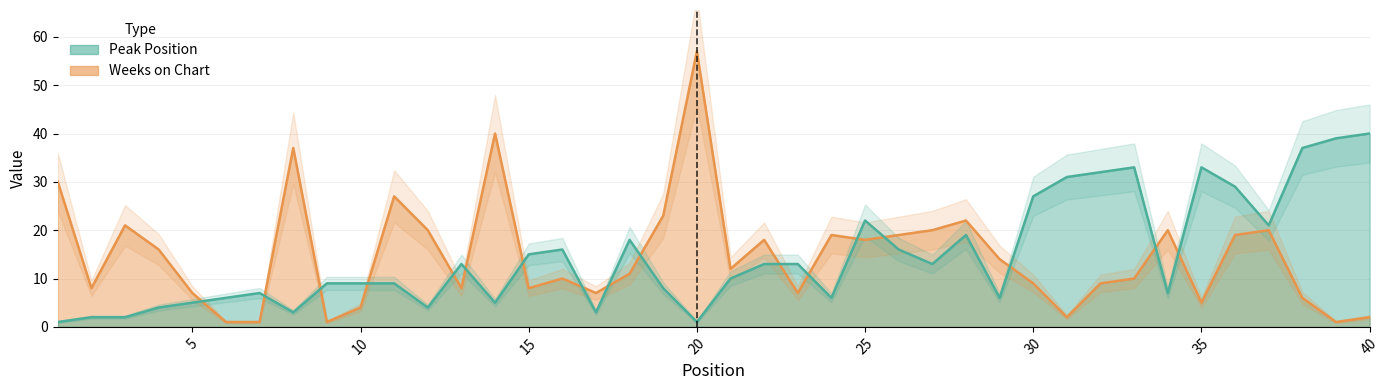

Reading left to right, list all the values displayed in this chart.

Peak Position: 1=1	2=2	3=2	4=4	5=5	6=6	7=7	8=3	9=9	10=9	11=9	12=4	13=13	14=5	15=15	16=16	17=3	18=18	19=8	20=1	21=10	22=13	23=13	24=6	25=22	26=16	27=13	28=19	29=6	30=27	31=31	32=32	33=33	34=7	35=33	36=29	37=21	38=37	39=39	40=40
Weeks on Chart: 1=30	2=8	3=21	4=16	5=7	6=1	7=1	8=37	9=1	10=4	11=27	12=20	13=8	14=40	15=8	16=10	17=7	18=11	19=23	20=57	21=12	22=18	23=7	24=19	25=18	26=19	27=20	28=22	29=14	30=9	31=2	32=9	33=10	34=20	35=5	36=19	37=20	38=6	39=1	40=2